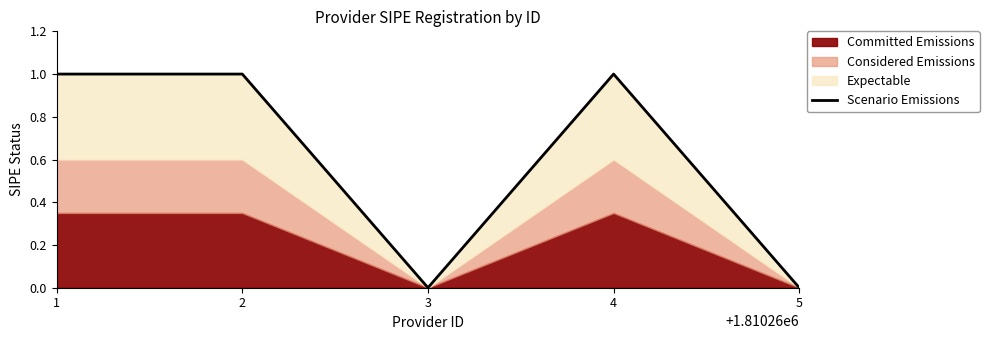

How many values are below 1?

2